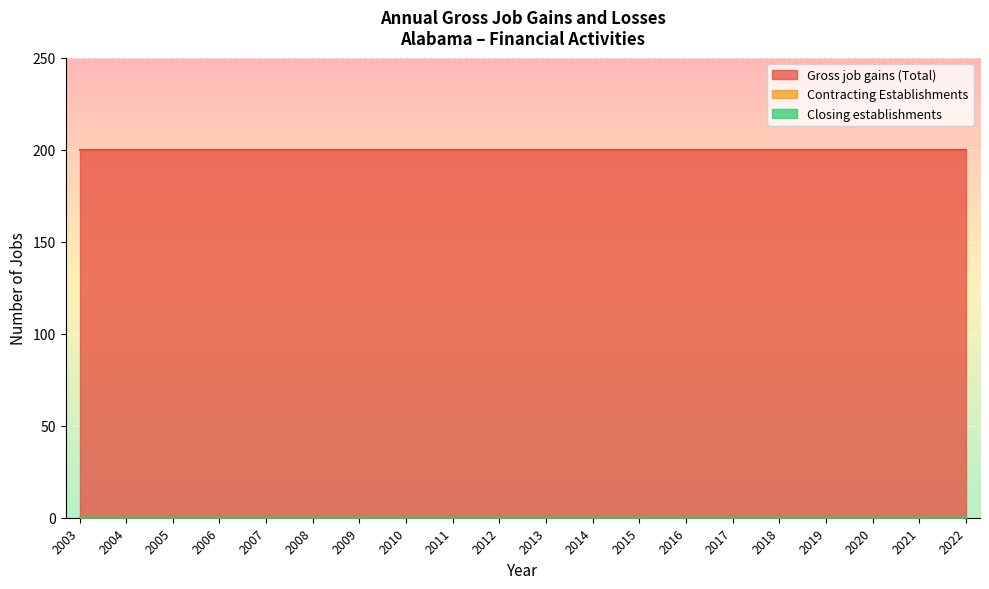

True or false: Gross job gains (Total) and Contracting Establishments cross at least once.

False